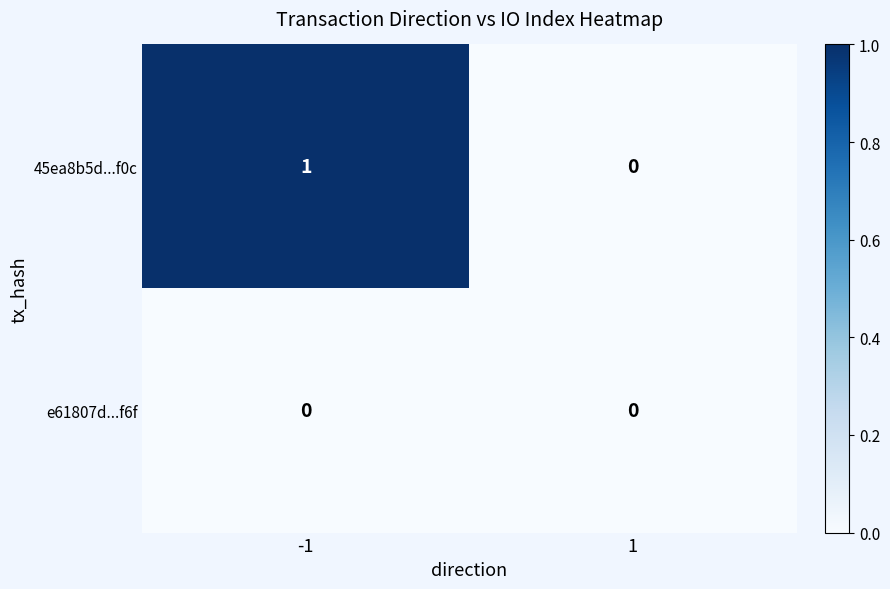

Rank the series by their maximum value, from lowest to highest.

e61807d...f6f, 45ea8b5d...f0c